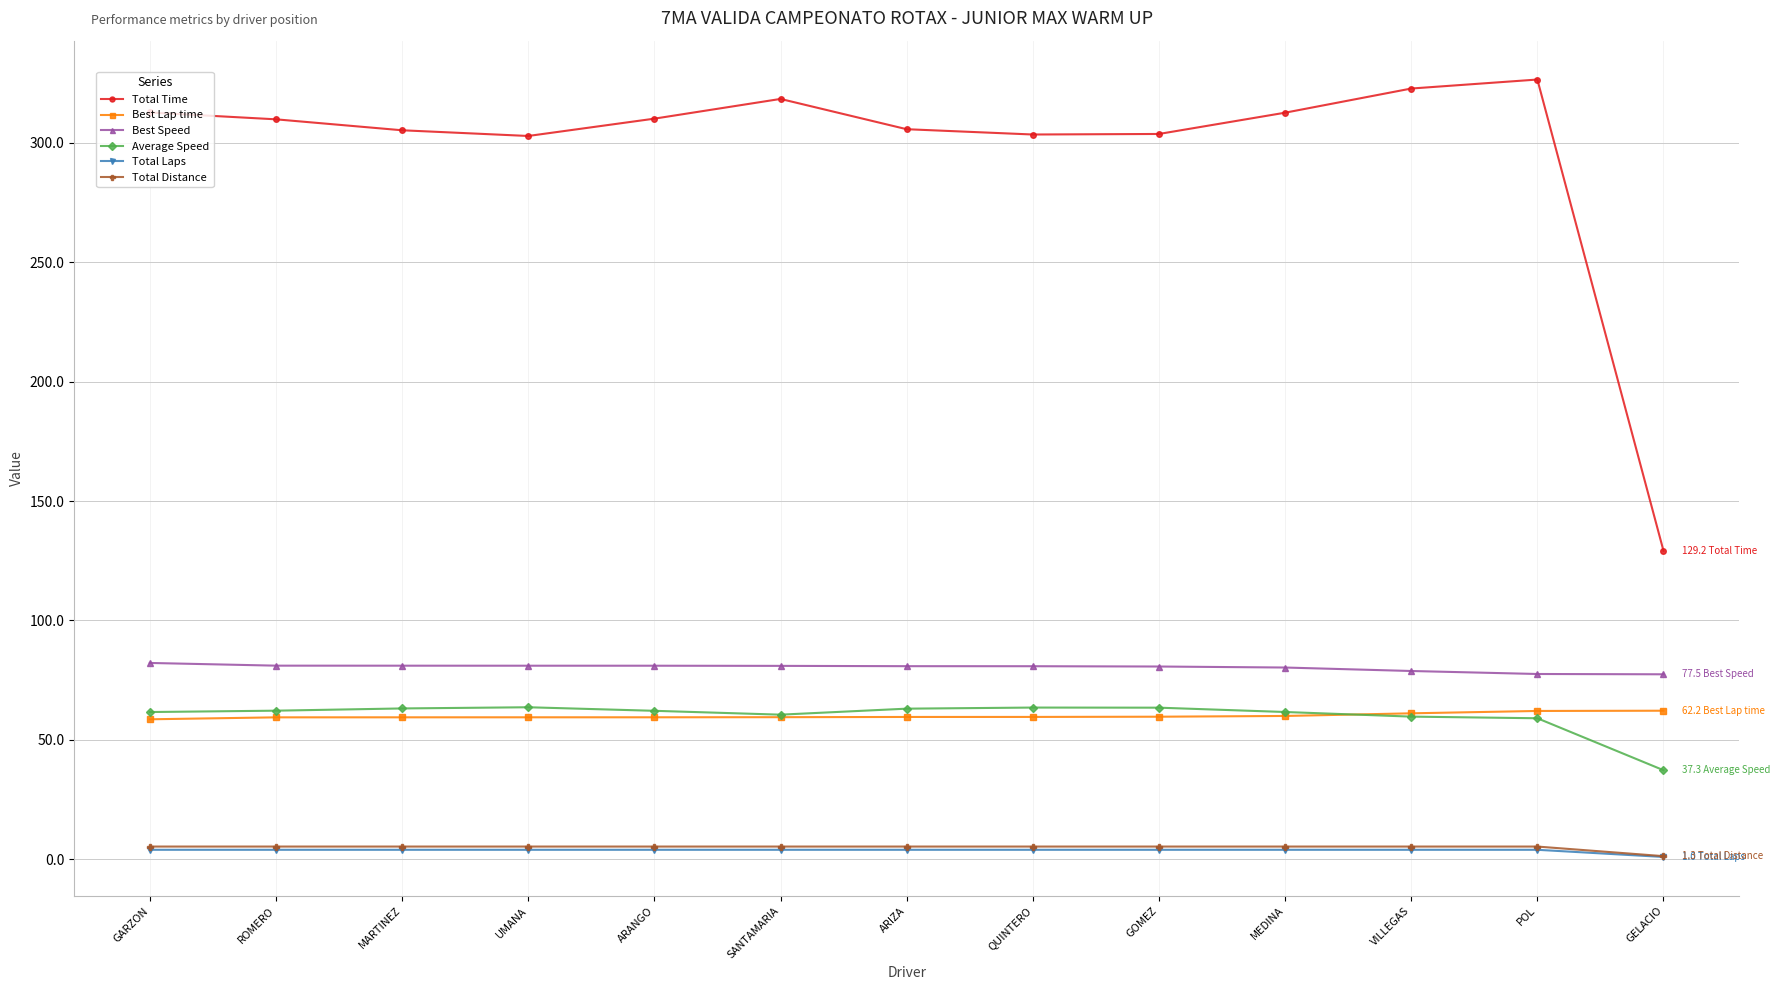

How many lines are shown in the chart?

6